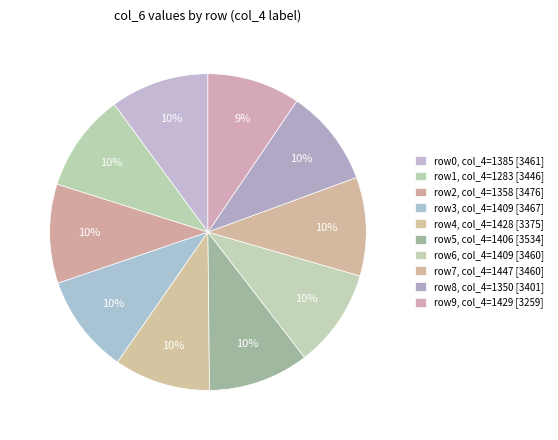

How many segments does this pie chart have?

10